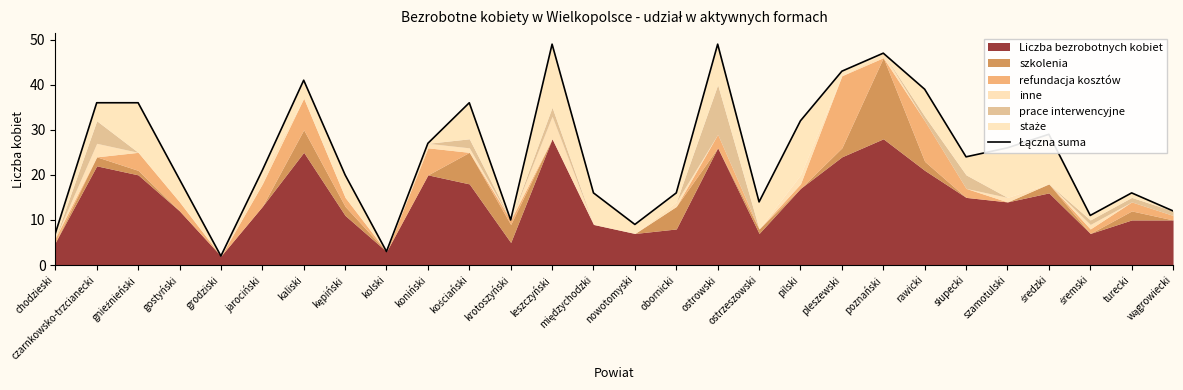

Between turecki and kościański, which is larger?

kościański